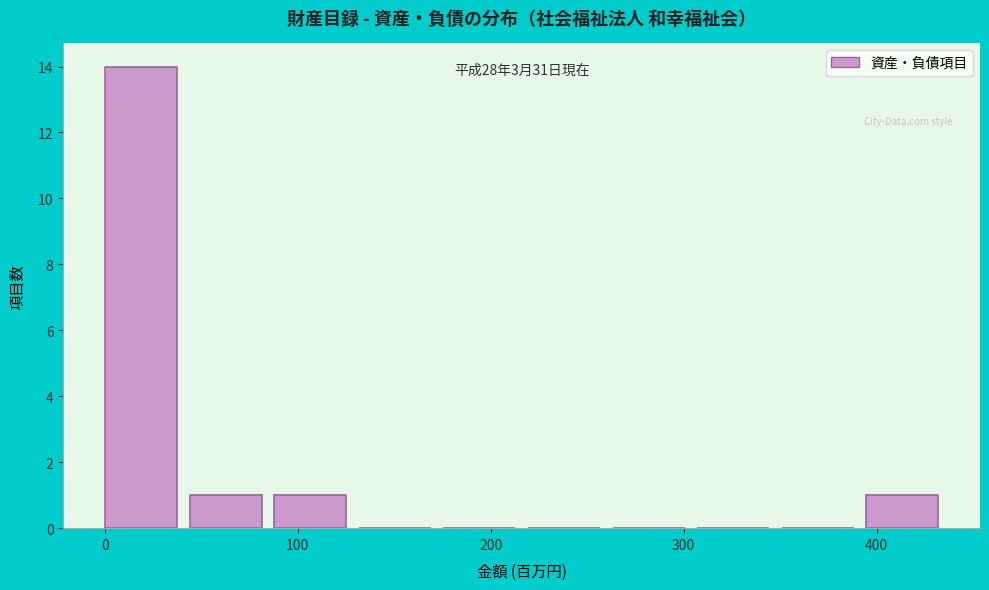

Over which range of the x-axis is the bar tallest?

0 to 40